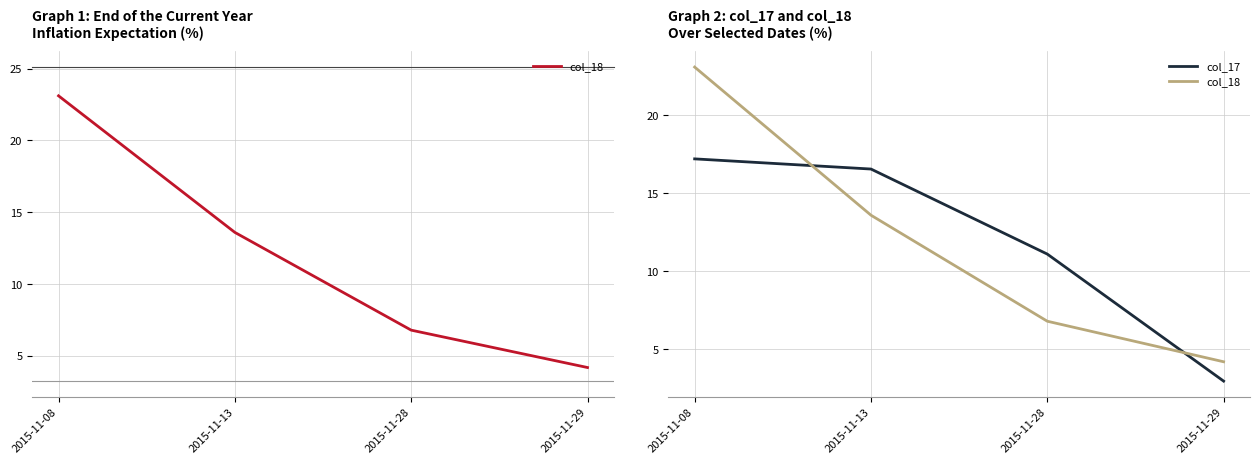

The value of col_18 at 2015-11-29 is 6.0. True or false?

False